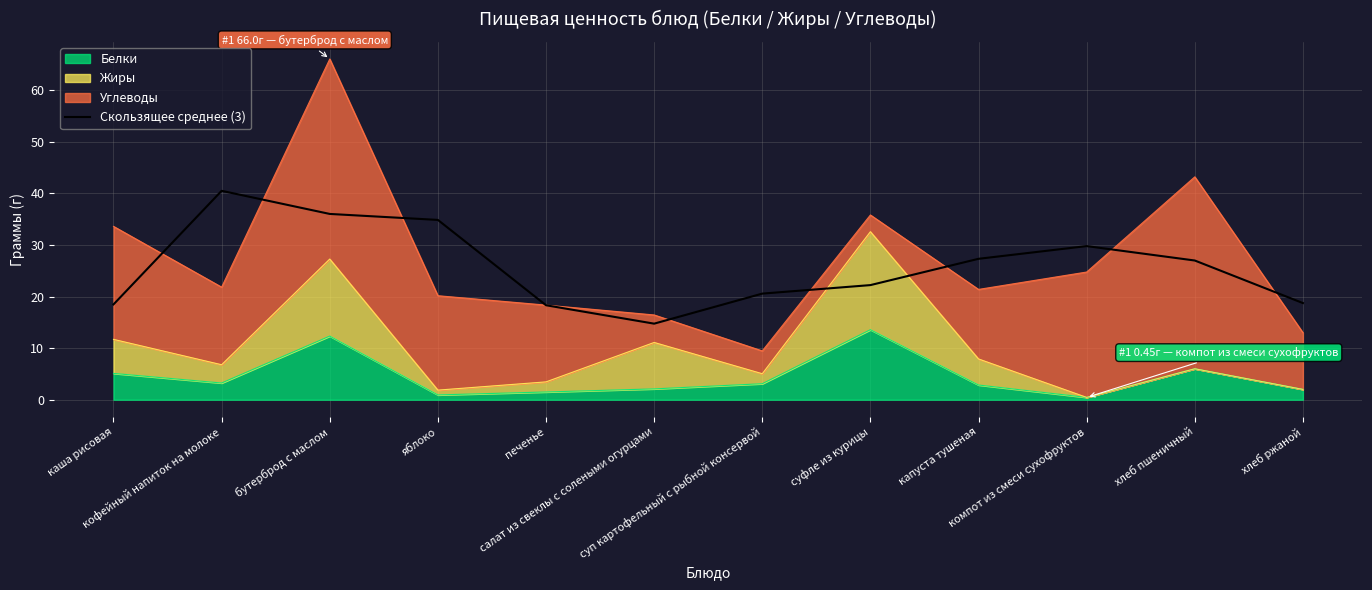

List the labels in order of value, largest first.

кофейный напиток на молоке, бутерброд с маслом, яблоко, компот из смеси сухофруктов, капуста тушеная, хлеб пшеничный, суфле из курицы, суп картофельный с рыбной консервой, хлеб ржаной, каша рисовая, печенье, салат из свеклы с солеными огурцами